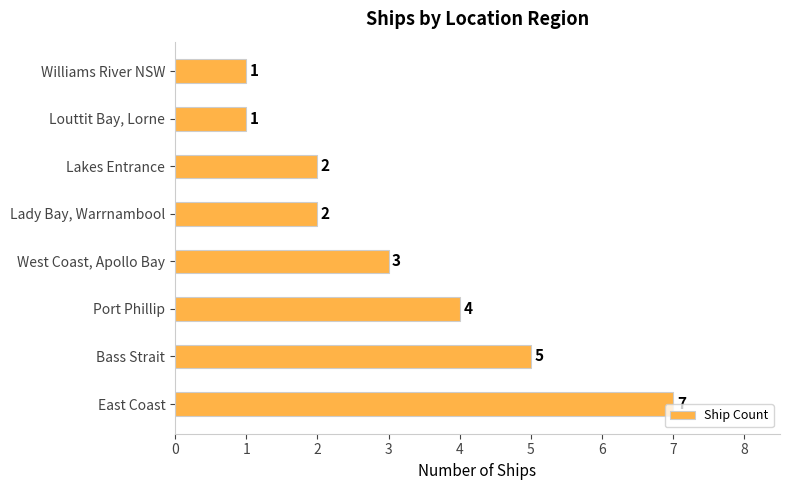

Are the bars horizontal?

Yes